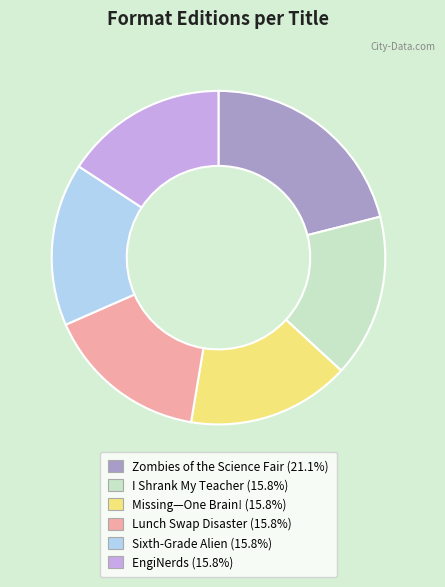

Which slice is the largest?

Zombies of the Science Fair